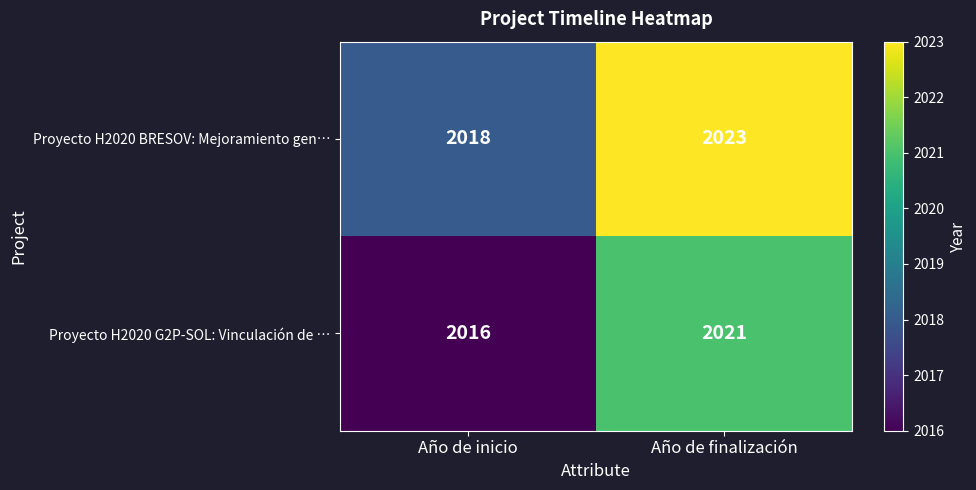

At which category is the sum across all series the highest?

Año de finalización